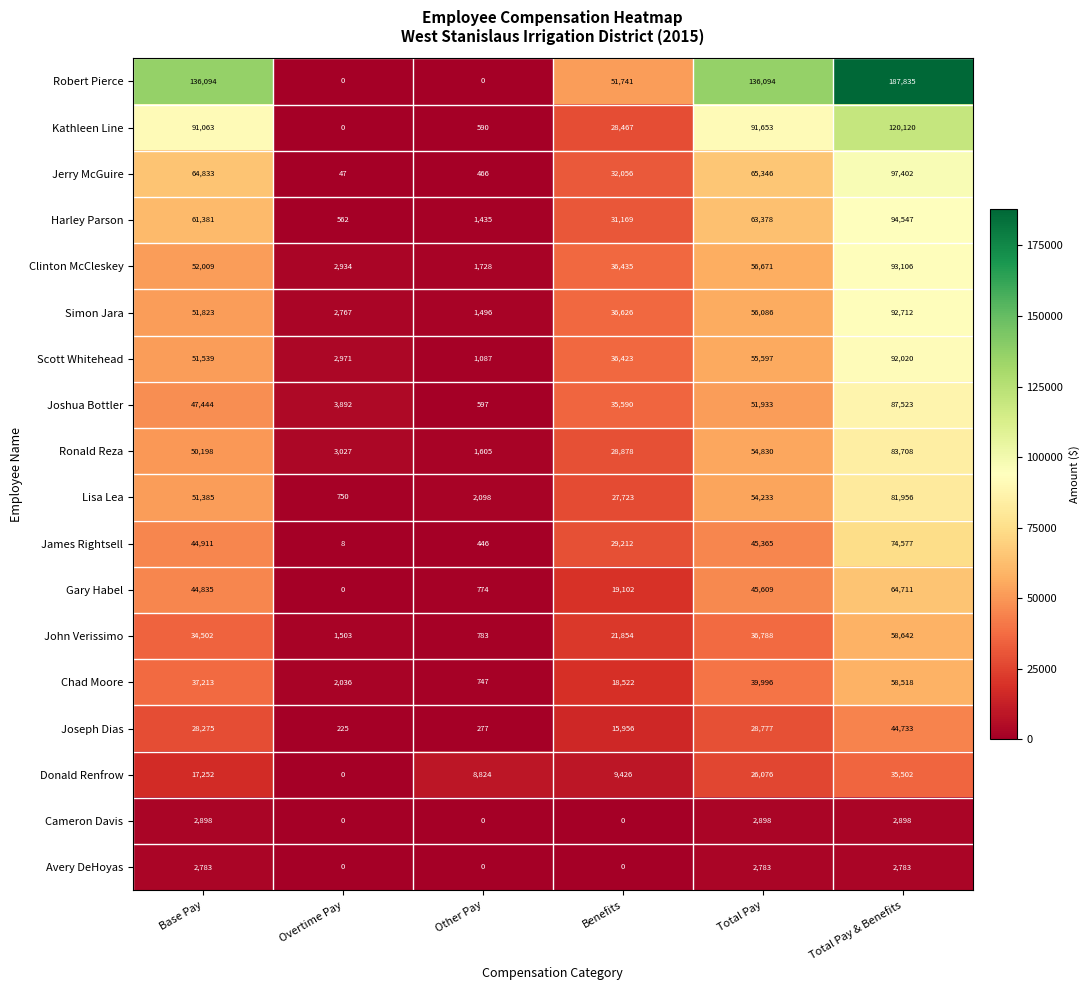

Where is John Verissimo nearest to the value 29712?

Base Pay